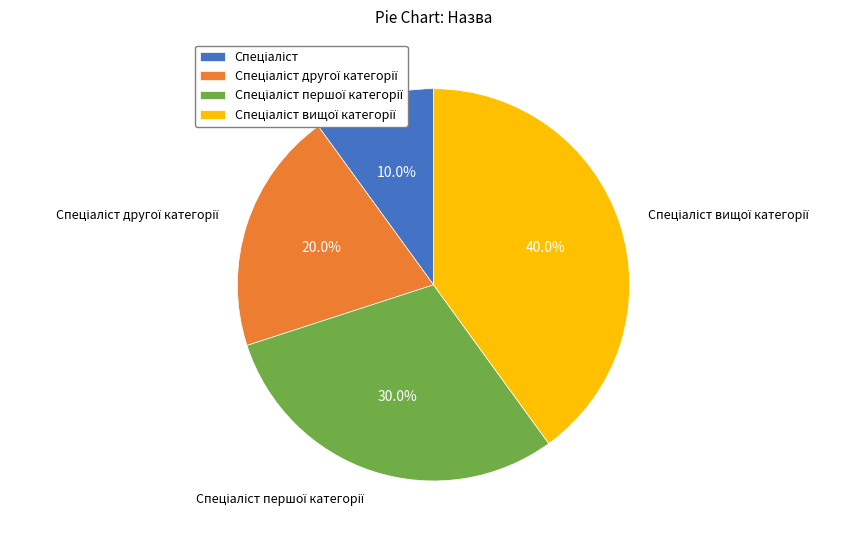

Is there a majority slice in this chart?

No